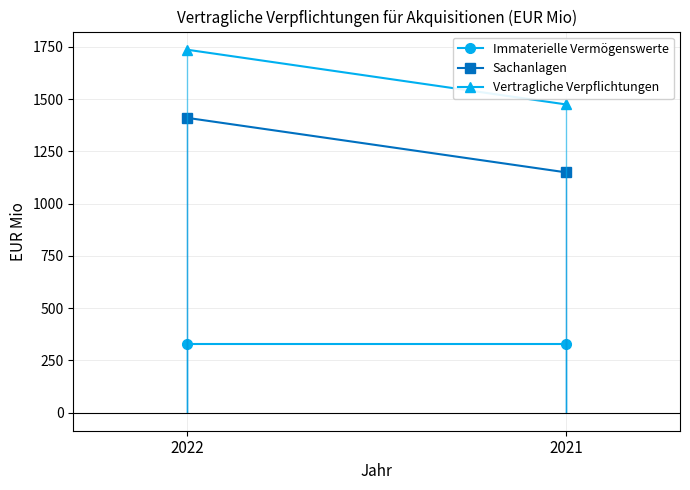

Which series has the largest range (max minus min)?

Vertragliche Verpflichtungen